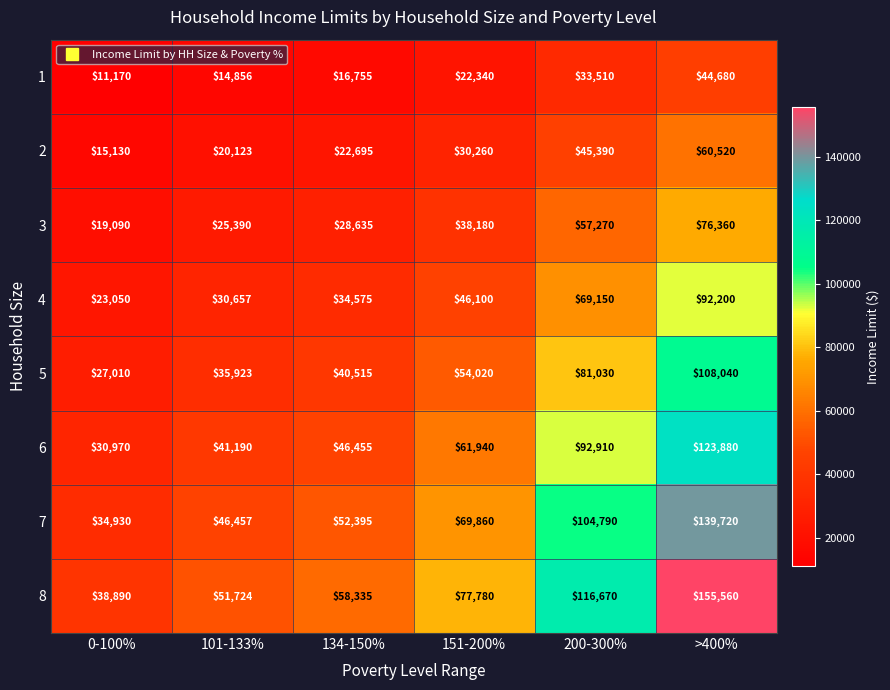

Between 0-100% and 101-133%, which series saw the biggest shift?

8